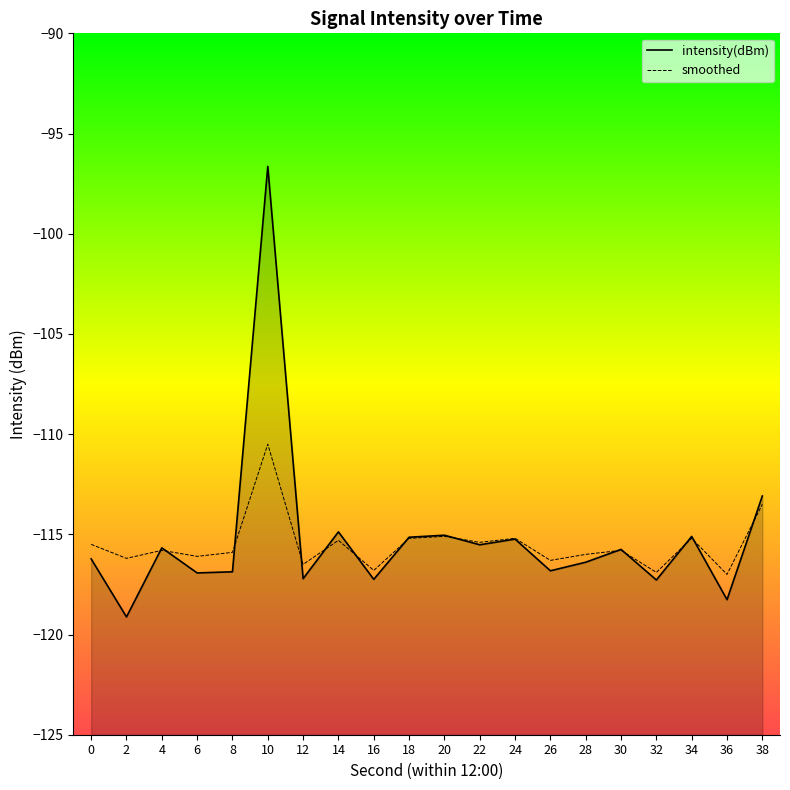

Read the smoothed value at 22.

-115.4